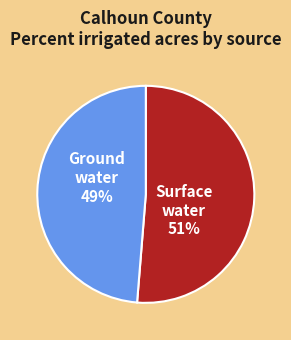

True or false: Surface water 51% accounts for 66% of the total.

False